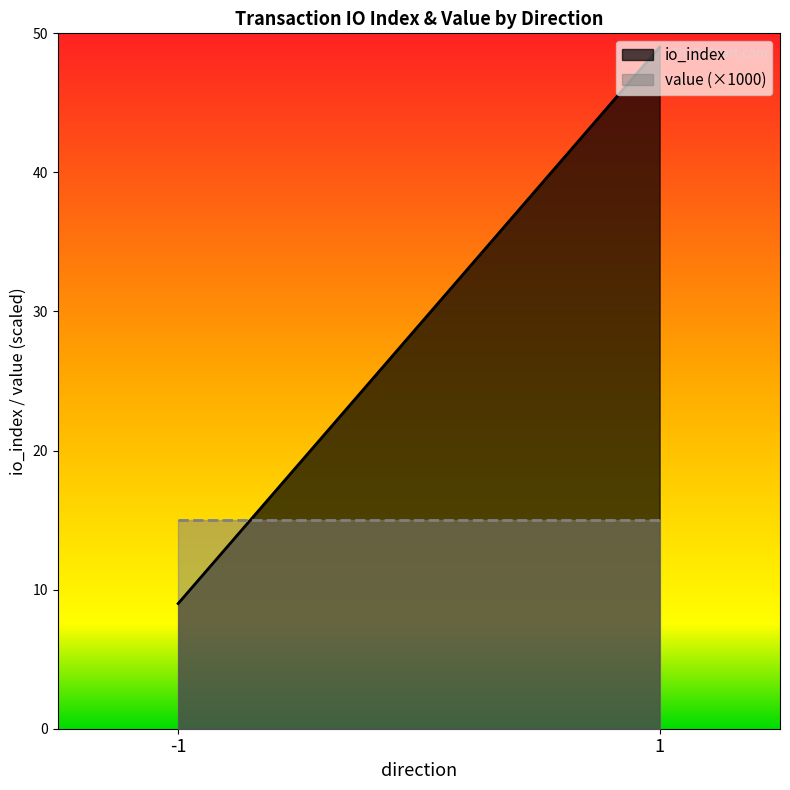

The io_index series shows 12.8 at 1. True or false?

False